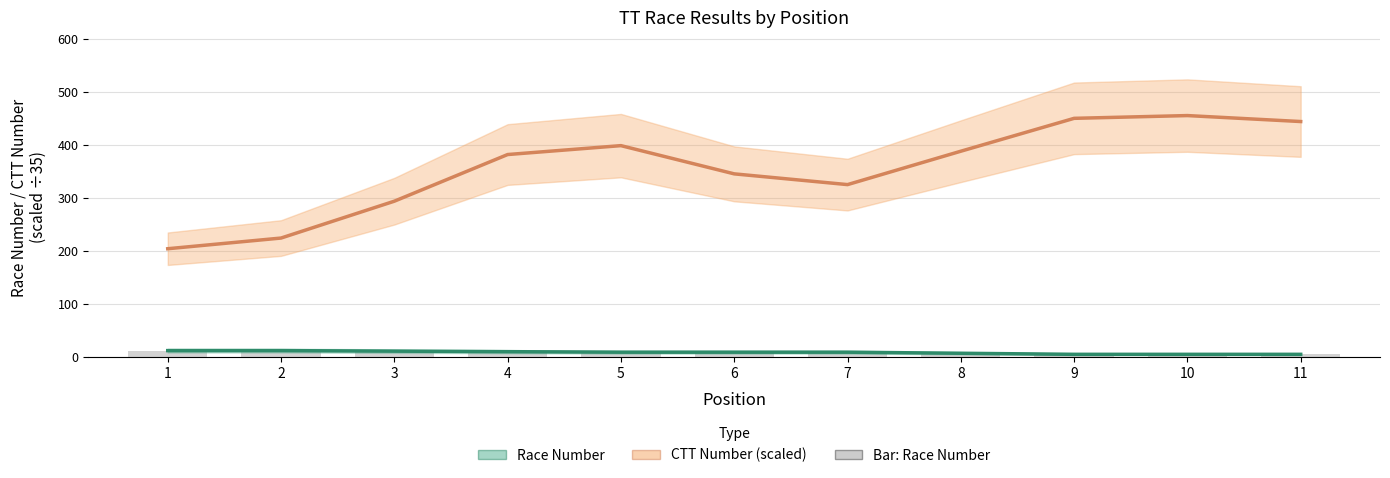

What is the minimum value for Race Number?

3.0